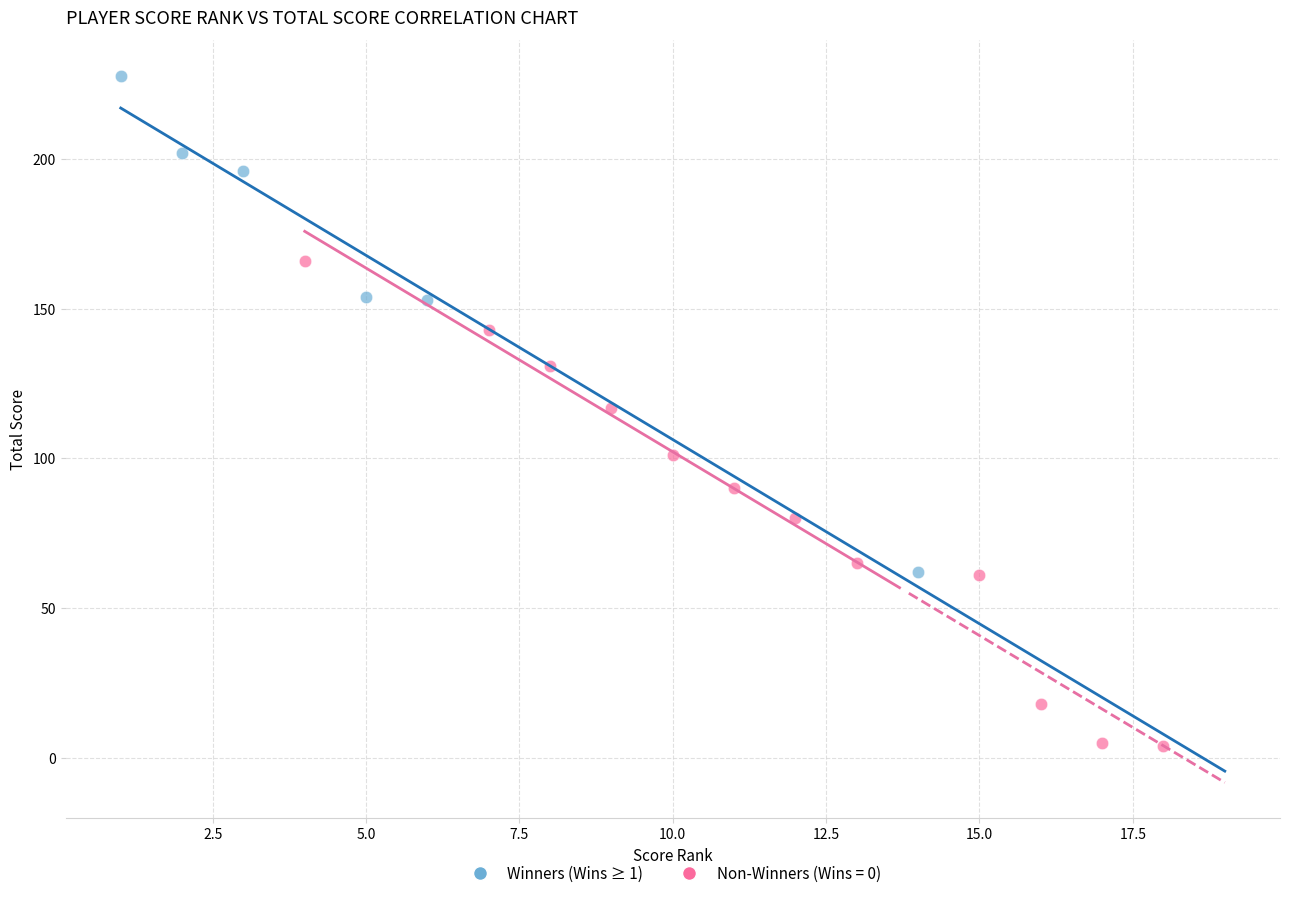

Which series reaches the minimum Y coordinate?

Non-Winners (Wins = 0)